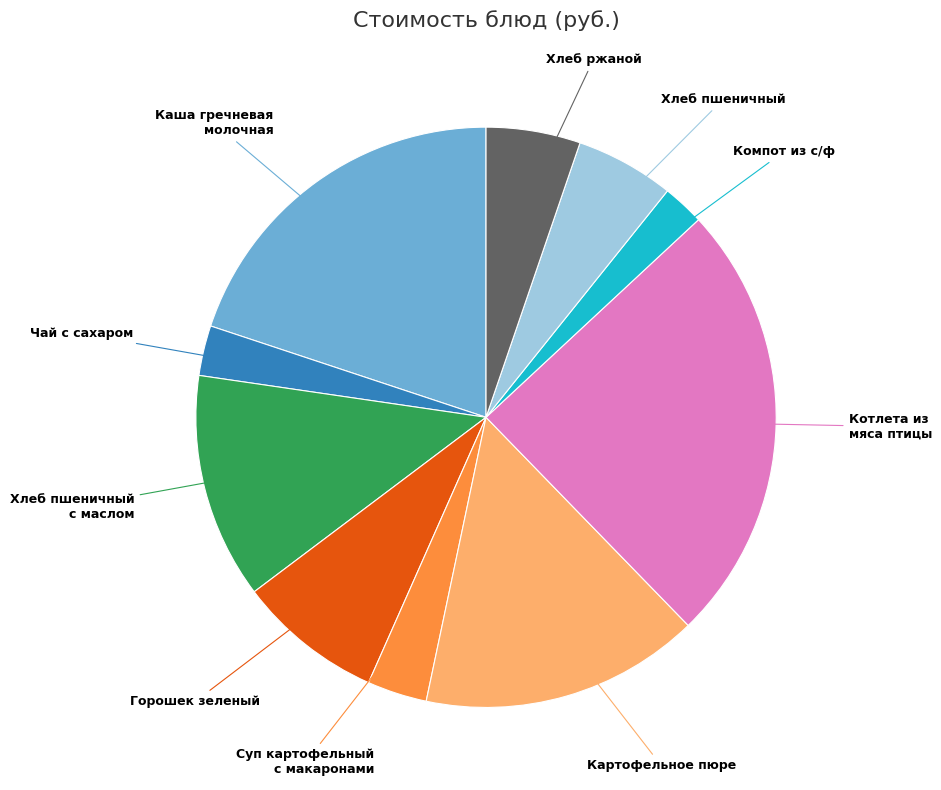

Does Котлета из мяса птицы account for over 50% of the chart?

No